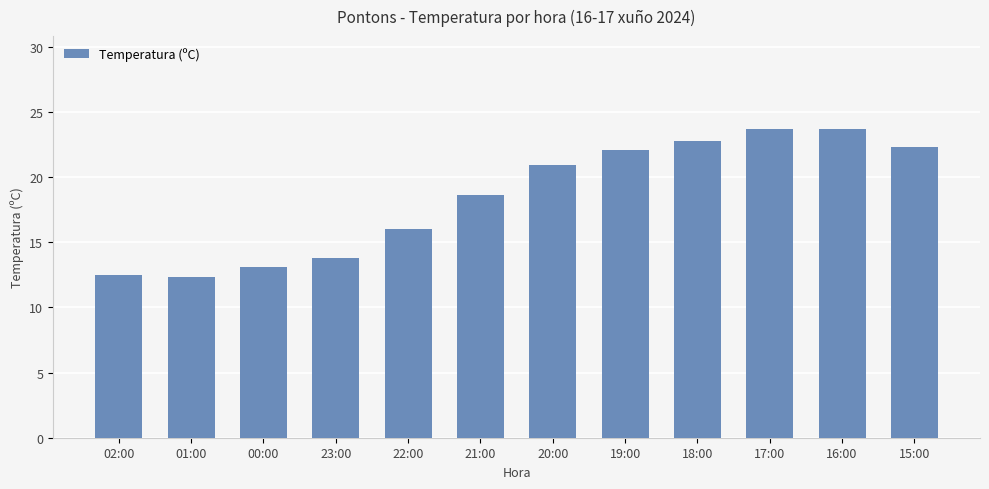

What is the smallest value displayed?

12.3